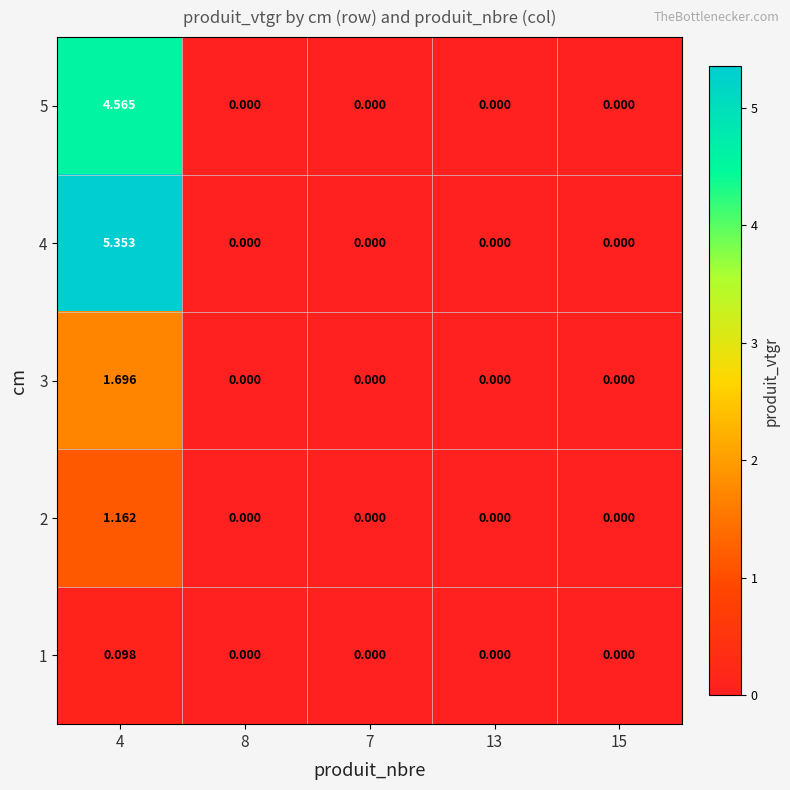

How many data points does each series have?

5